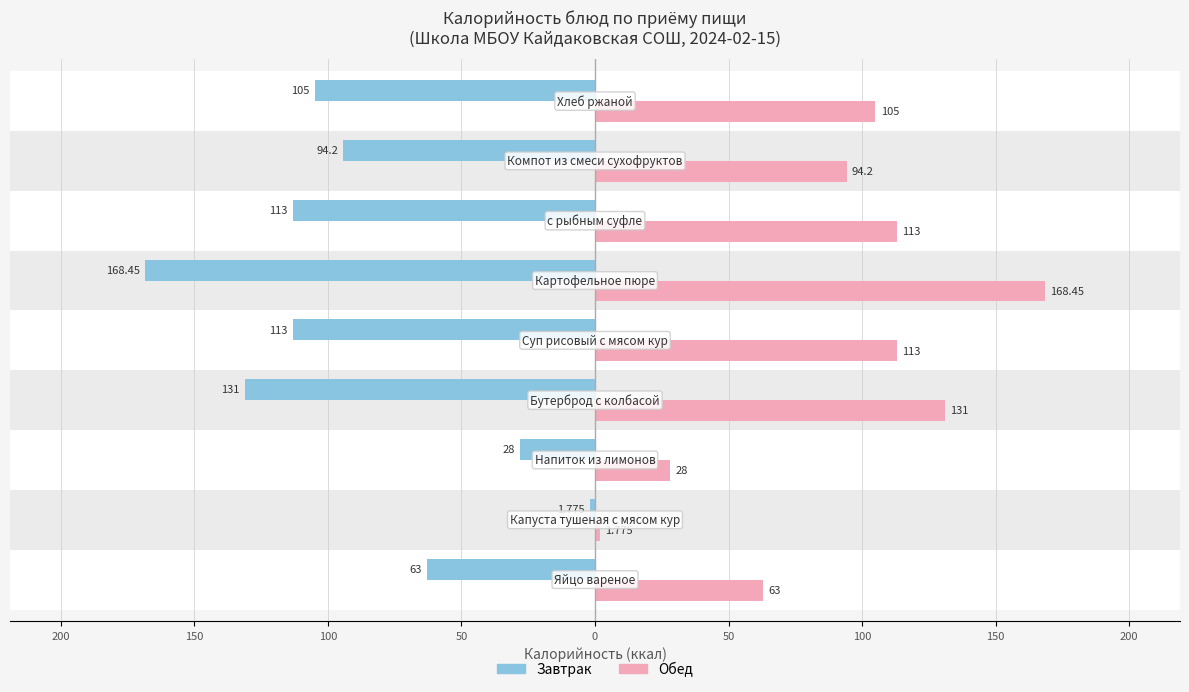

What are all the series names shown in the legend?

Завтрак, Обед